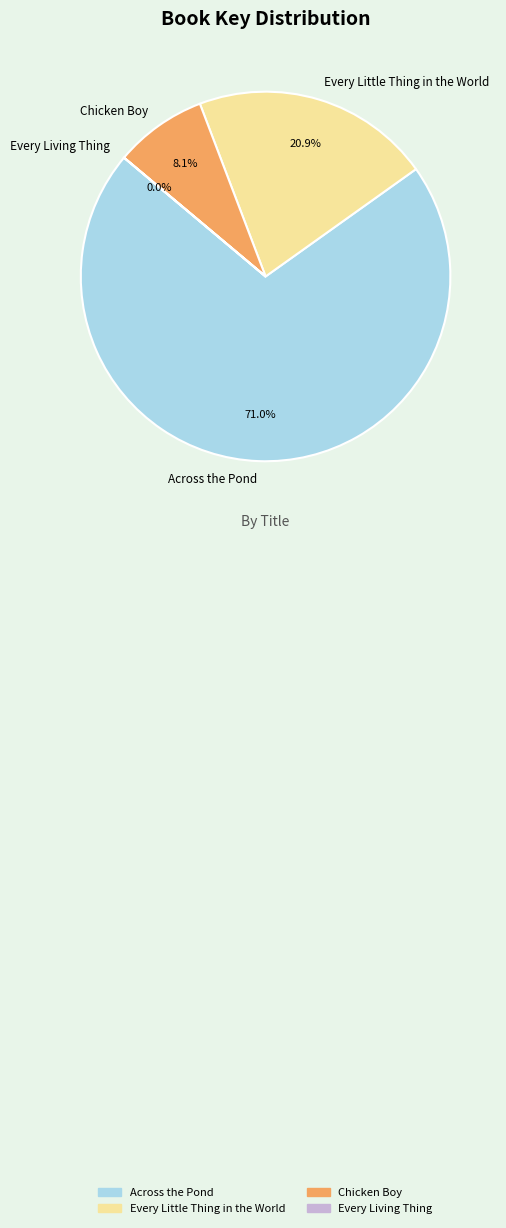

Which category has the biggest portion of the pie?

Across the Pond